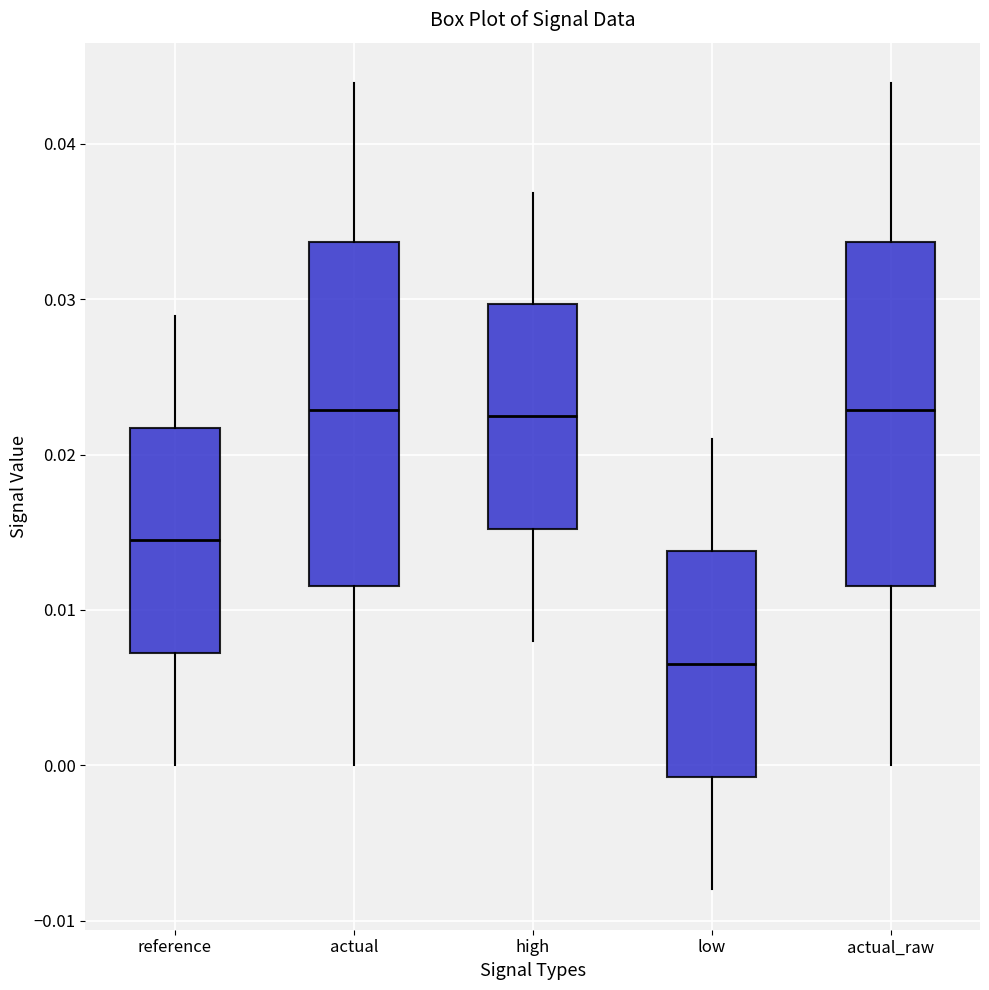

Where does the upper whisker of the box for actual_raw end on the y-axis? The values are not printed on the chart, so give them approximately, as read against the axis.

0.044